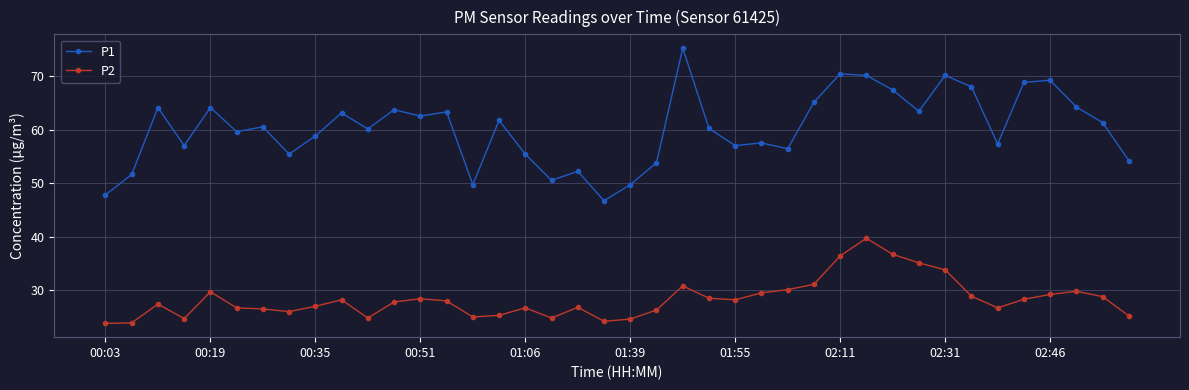

What is the maximum value shown in the chart?

75.2